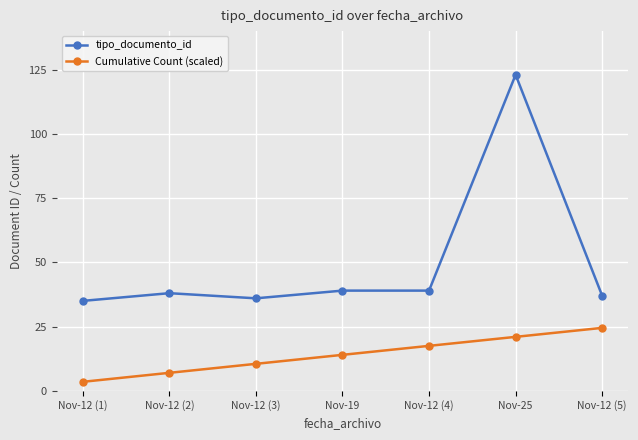

The tipo_documento_id series shows 23.1 at Nov-12 (5). True or false?

False